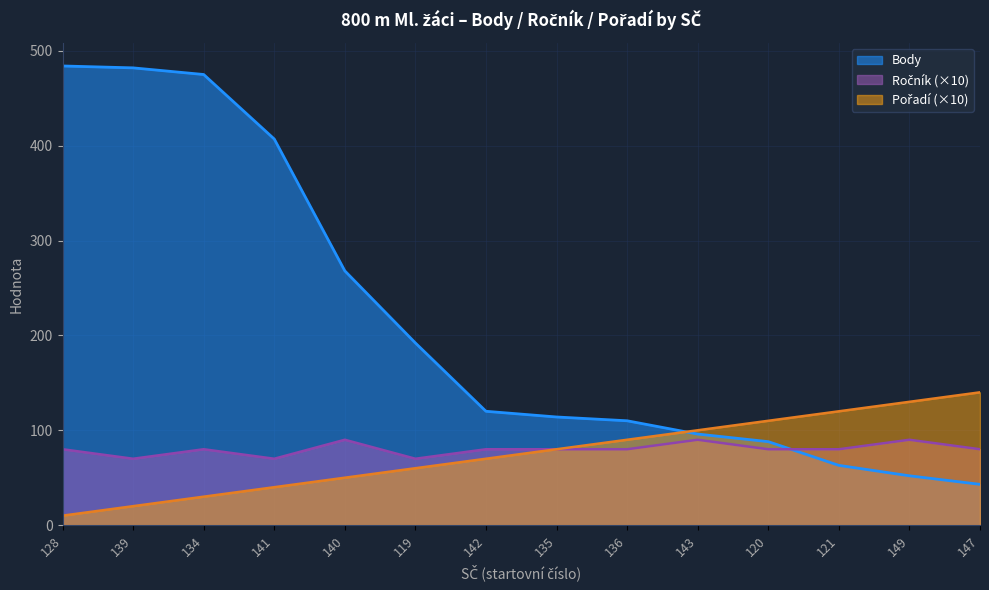

The value of Ročník at 136 is 137. True or false?

False